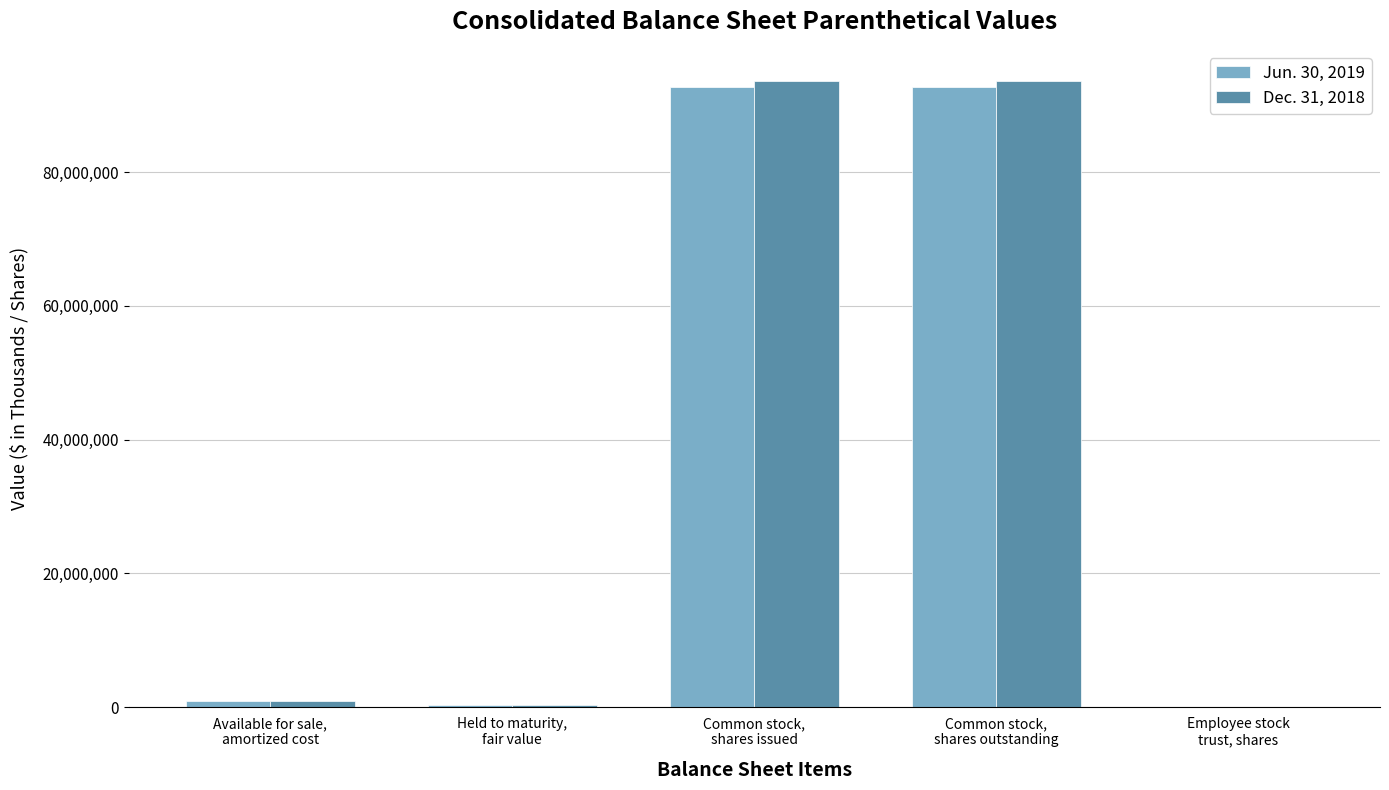

Rank the series at Held to maturity,
fair value from highest to lowest value.

Jun. 30, 2019, Dec. 31, 2018